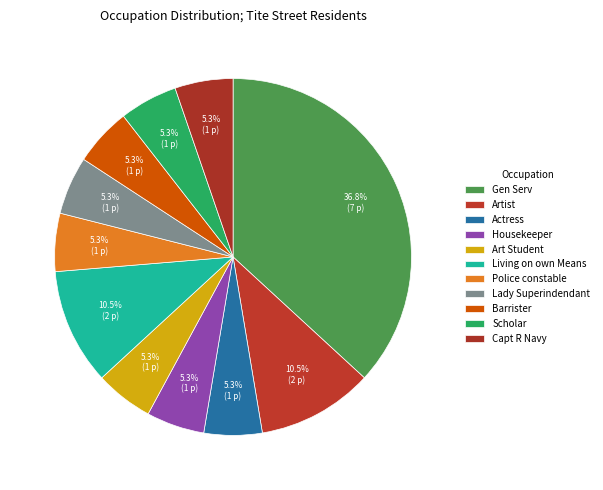

Does Artist represent more than half of the total?

No